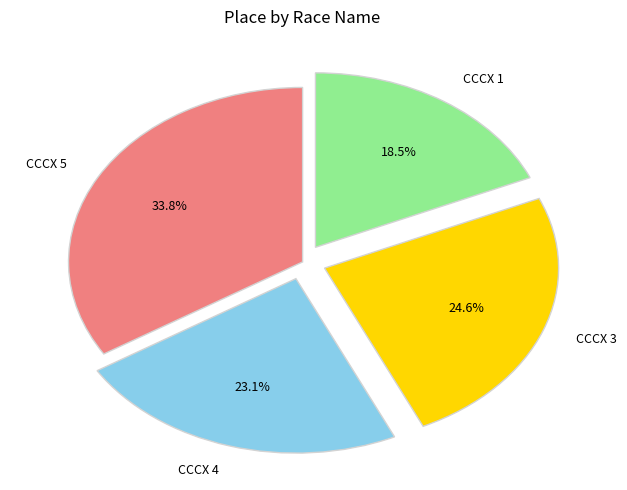

Rank the categories by value from highest to lowest.

CCCX 5, CCCX 3, CCCX 4, CCCX 1